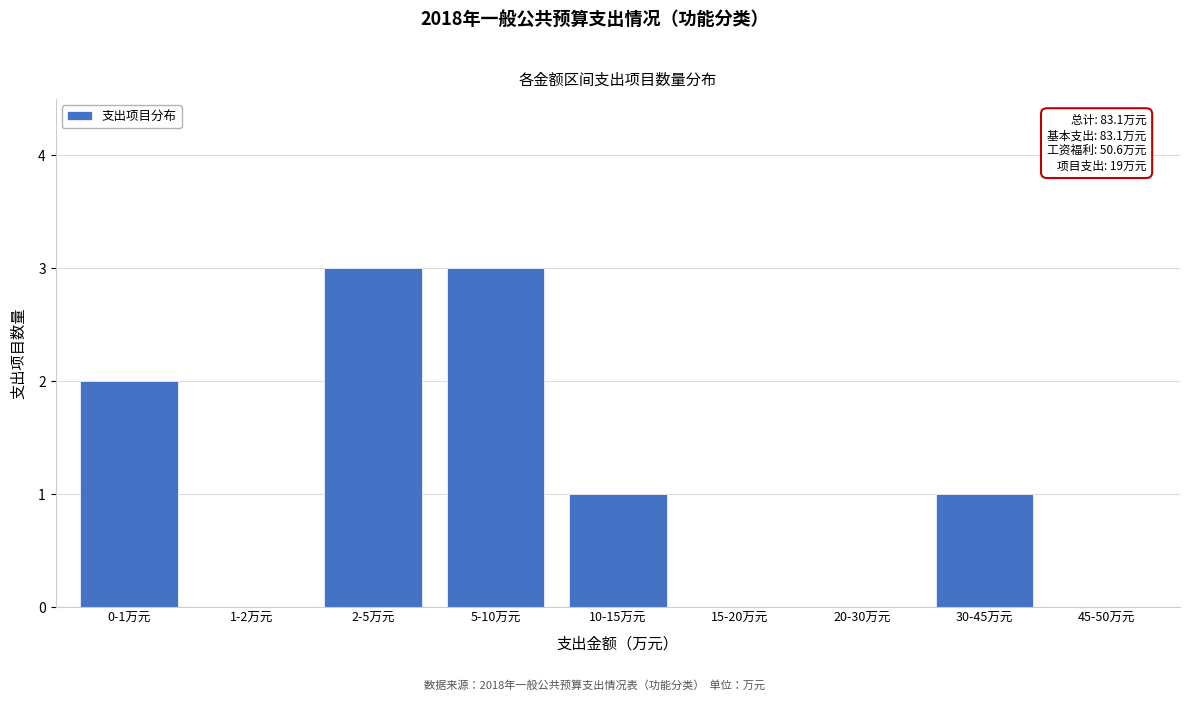

Reading right to left, what are all the values shown in this chart?

45-50万元=0	30-45万元=1	20-30万元=0	15-20万元=0	10-15万元=1	5-10万元=3	2-5万元=3	1-2万元=0	0-1万元=2